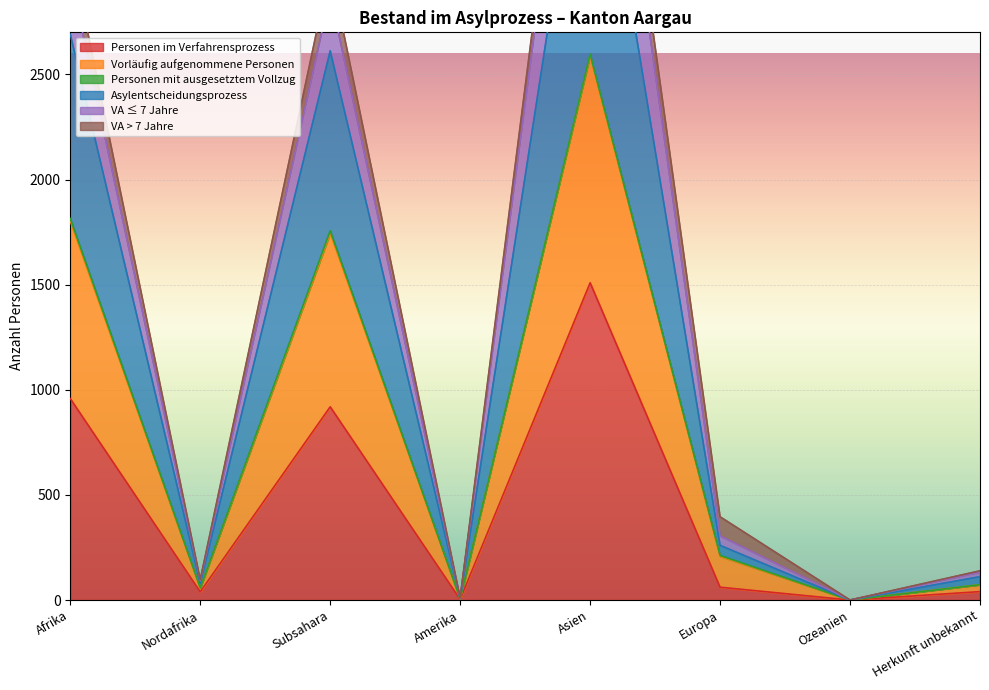

At which label does Personen im Verfahrensprozess reach its peak?

Asien